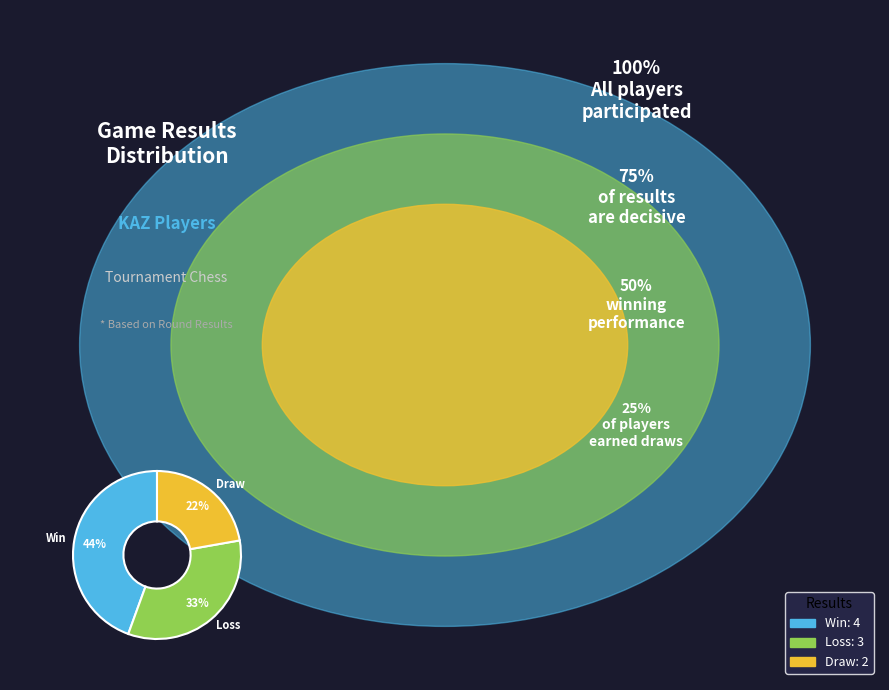

How many segments does this pie chart have?

3